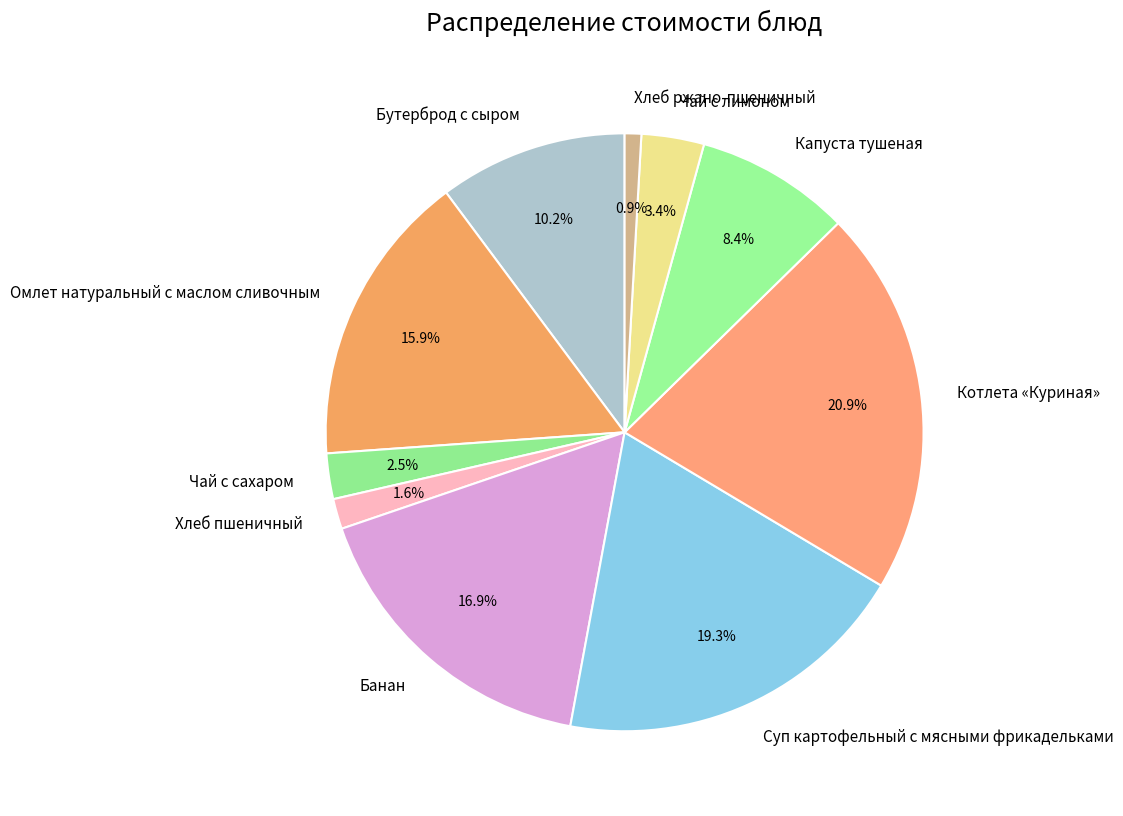

What is the total percentage of Хлеб ржано-пшеничный and Котлета «Куриная»?

21.8%